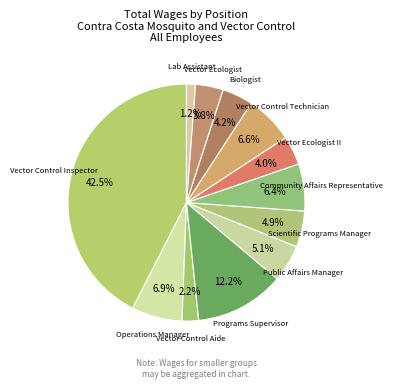

Which category has the biggest portion of the pie?

Vector Control Inspector